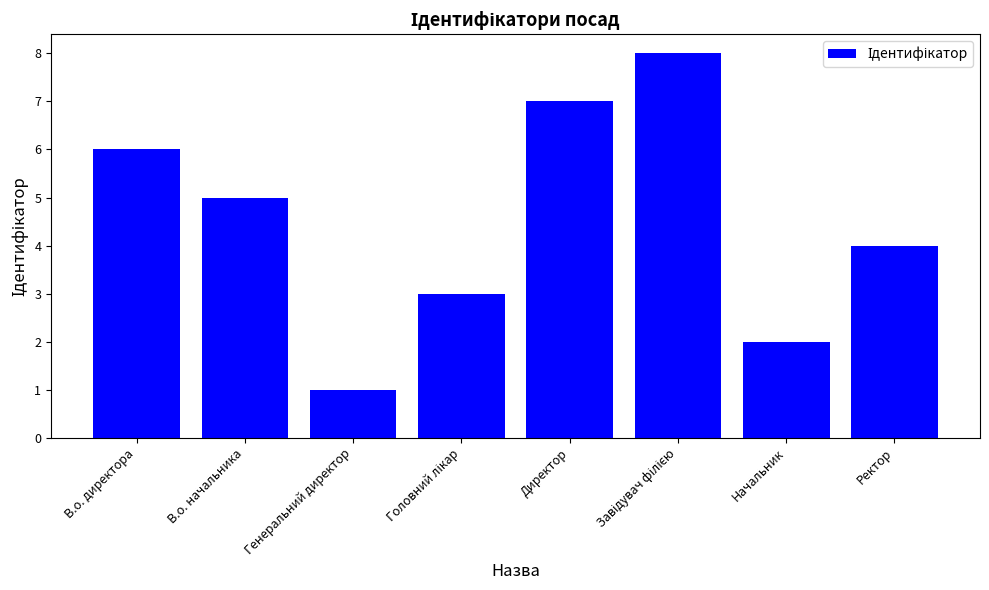

What is the difference between the values at В.о. начальника and Генеральний директор?

4